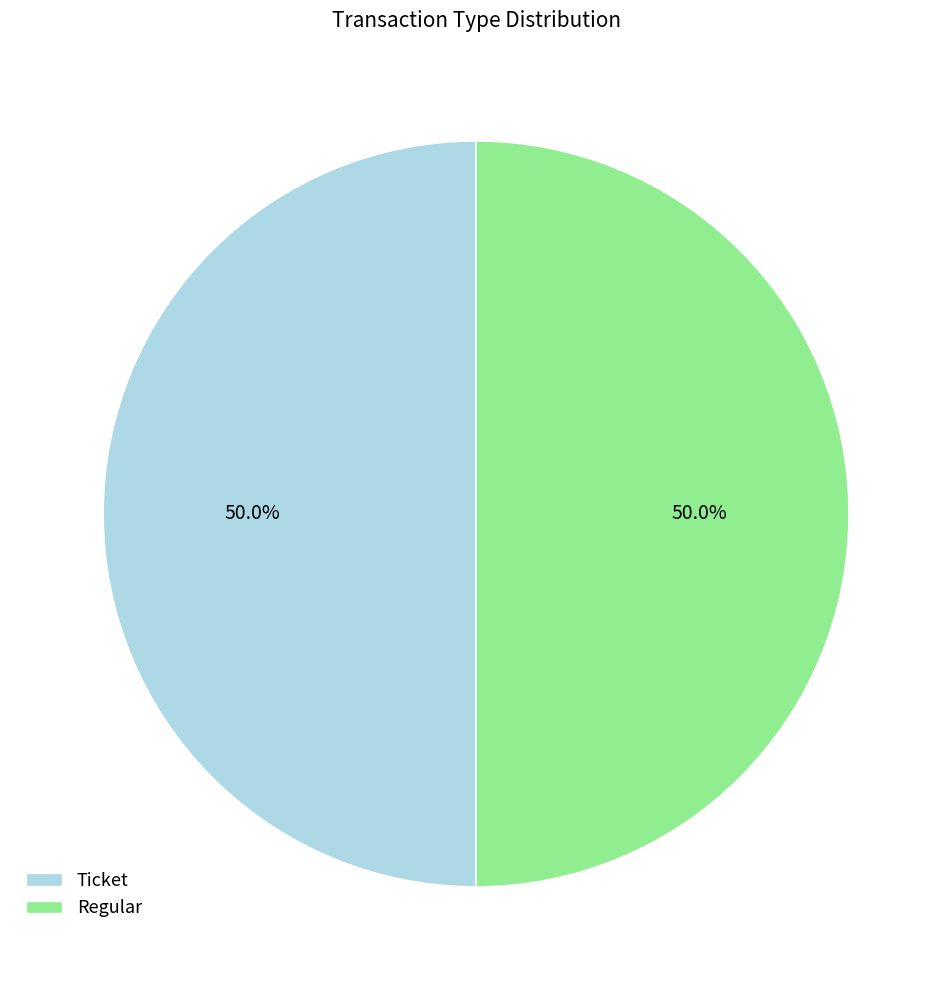

How much of the chart is everything except Regular?

50.0%